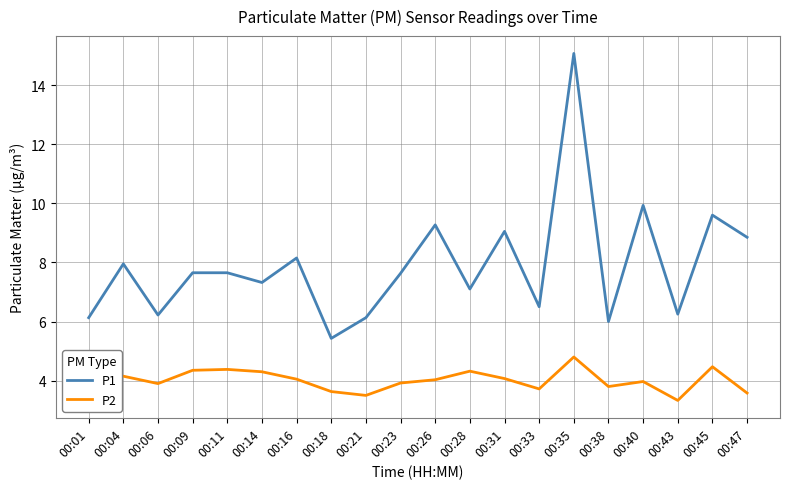

Which series has the largest range (max minus min)?

P1